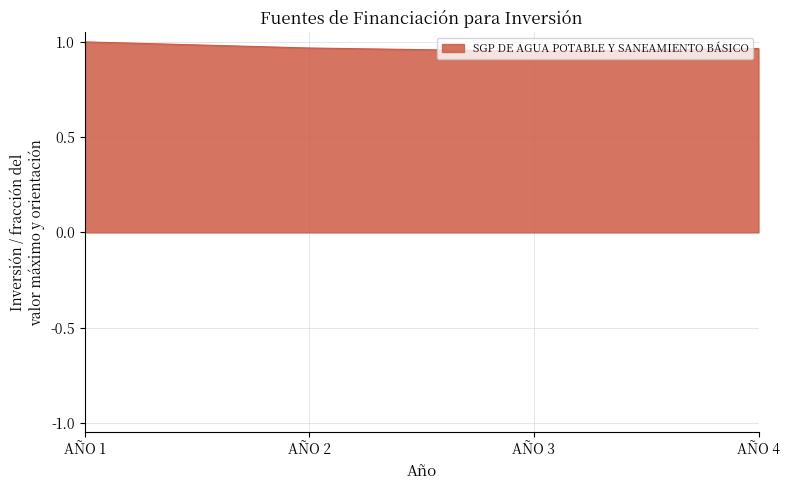

How many distinct data groups are displayed?

1